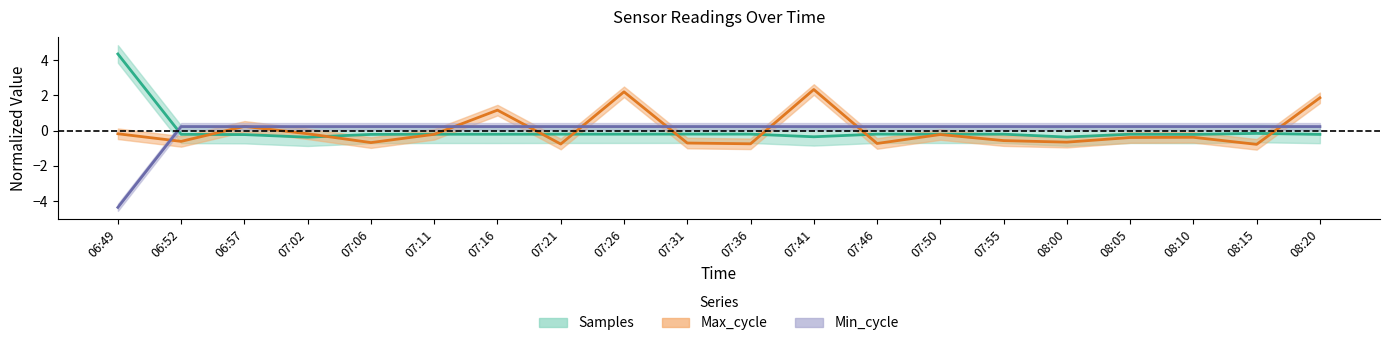

What is the label of the 12th point from the left?

07:41